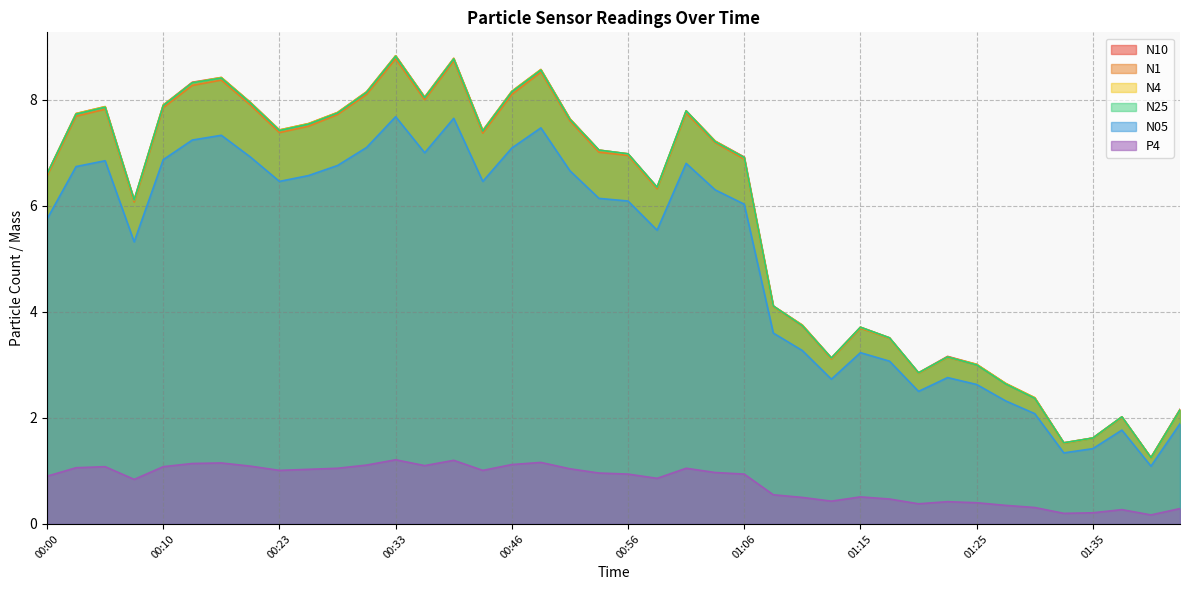

What are all the series names shown in the legend?

N10, N1, N4, N25, N05, P4